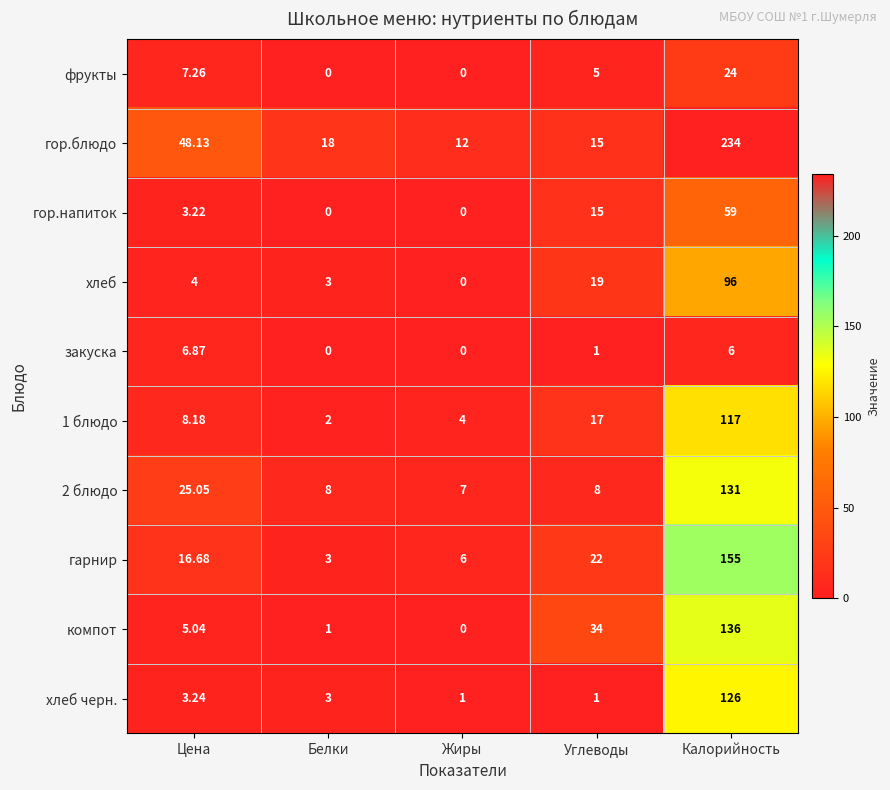

What is the greatest value displayed?

234.0